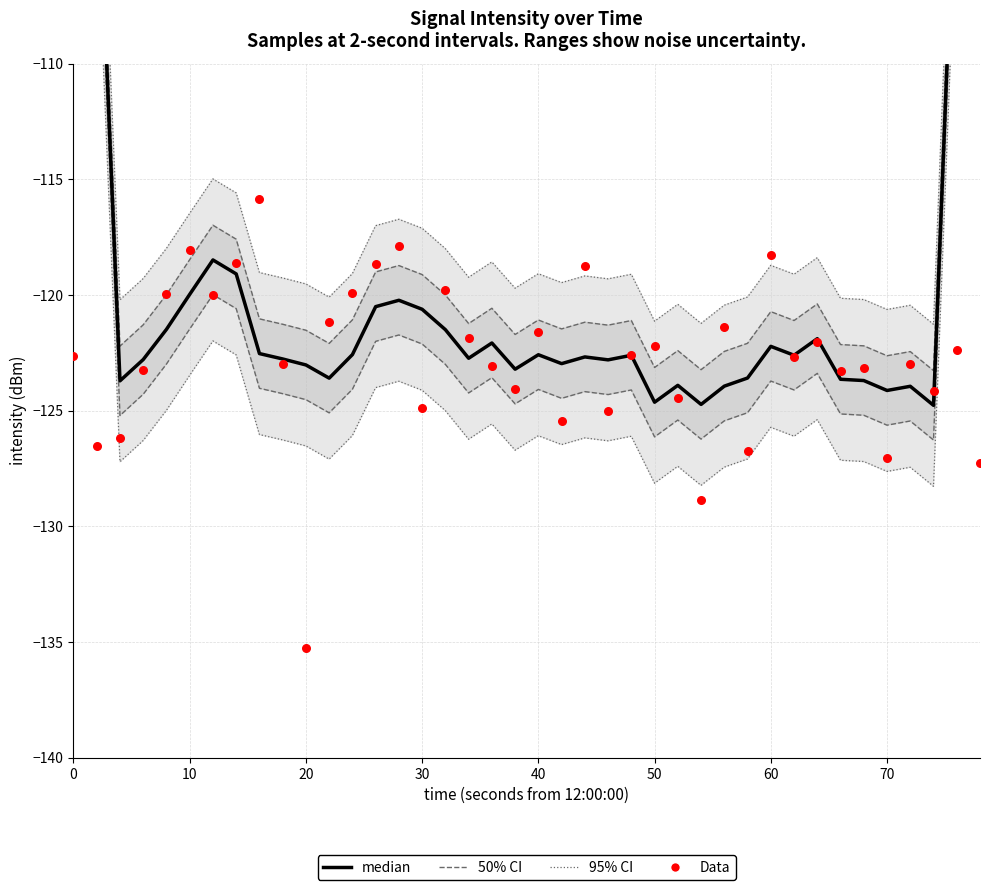

Is the value of 50% CI at 31 greater than the value of 95% CI at 26?

No